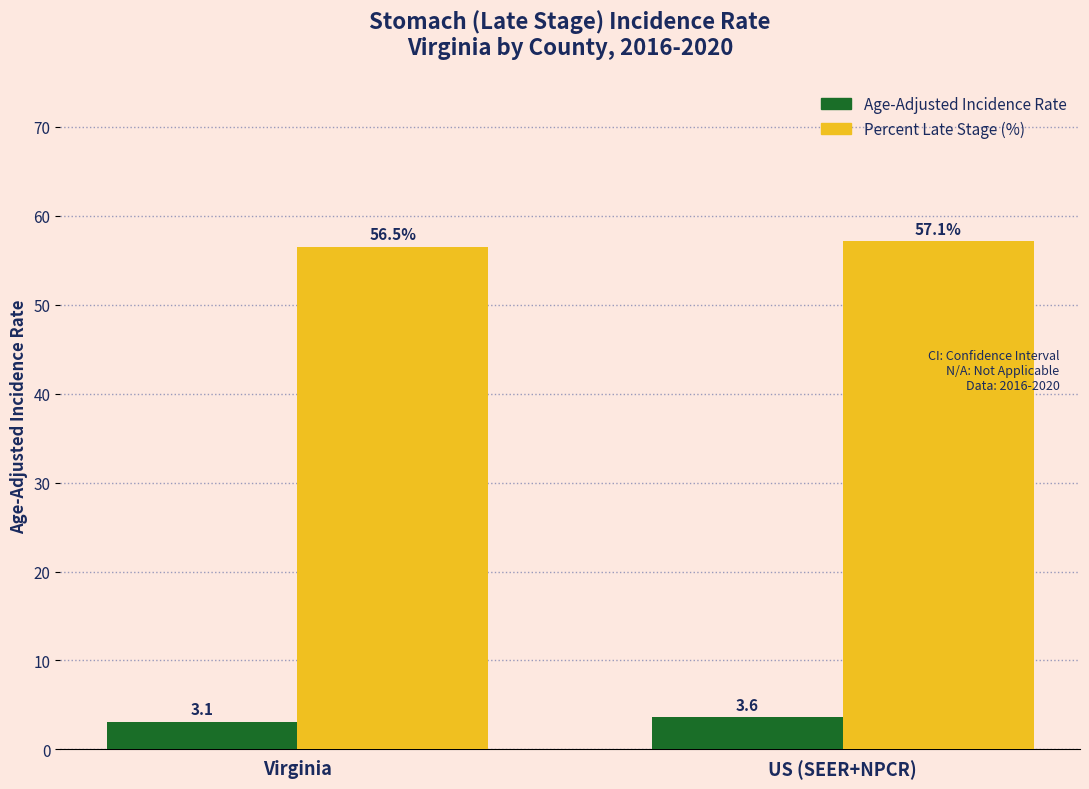

What is the label of the 1st bar from the left?

Virginia